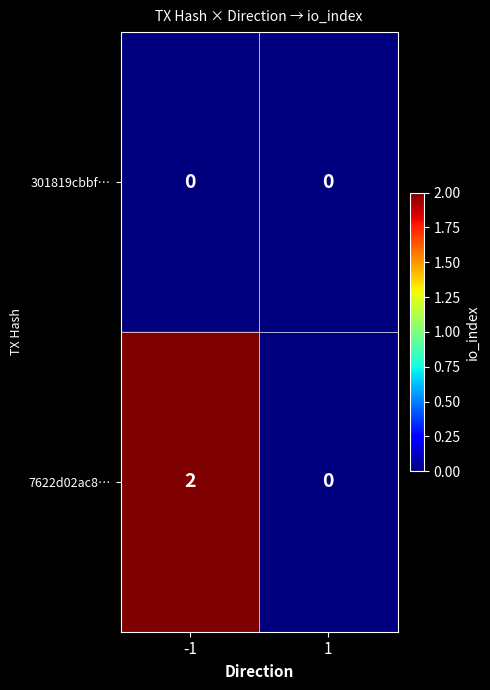

What is the maximum value shown in the chart?

2